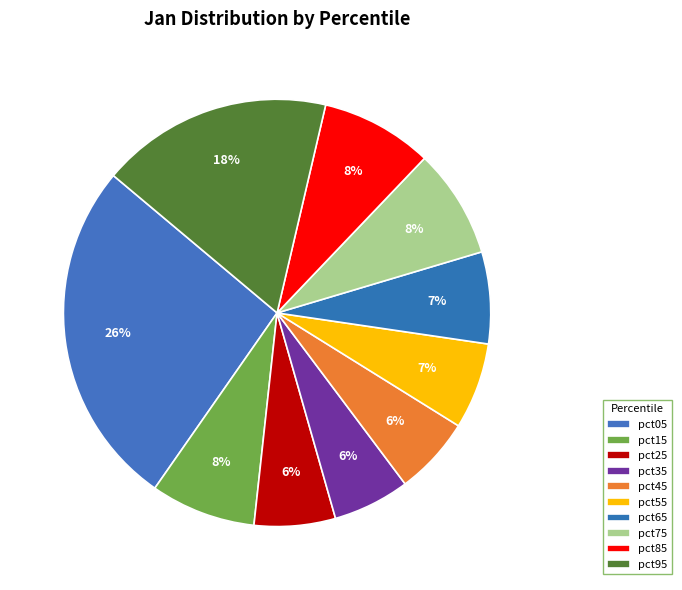

How many slices are in this pie chart?

10